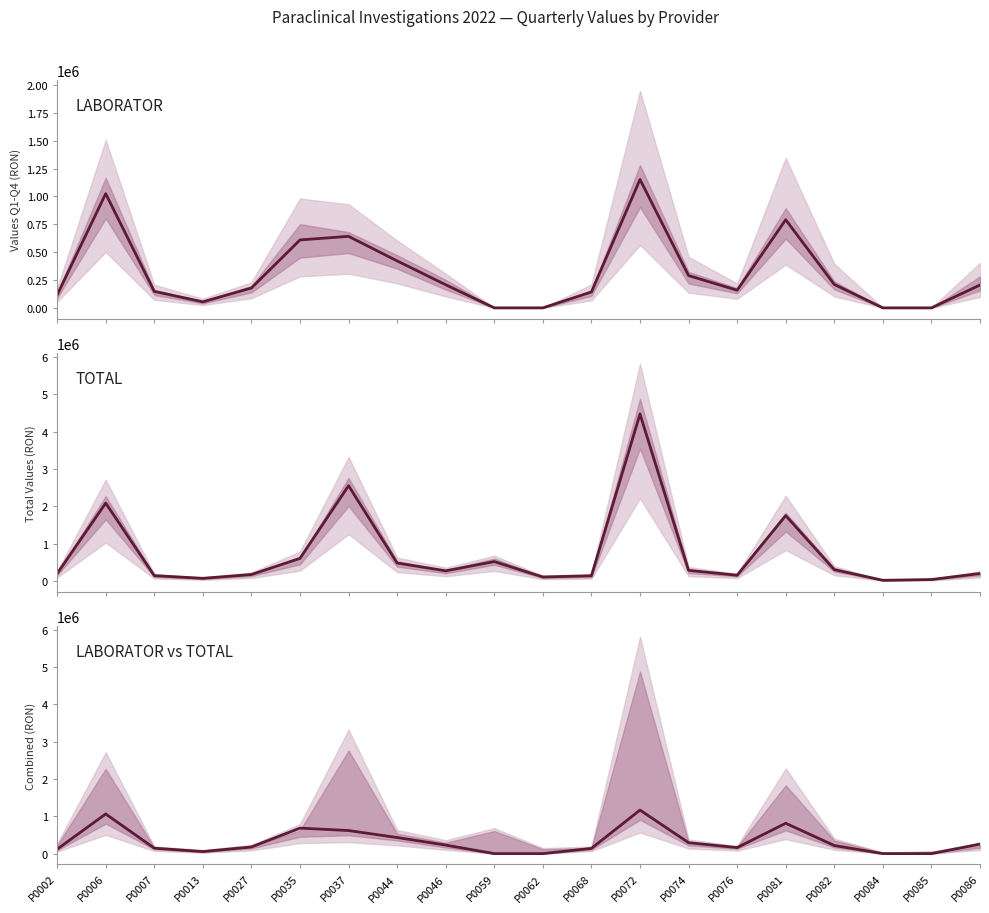

Which label corresponds to the smallest value in the chart?

P0059